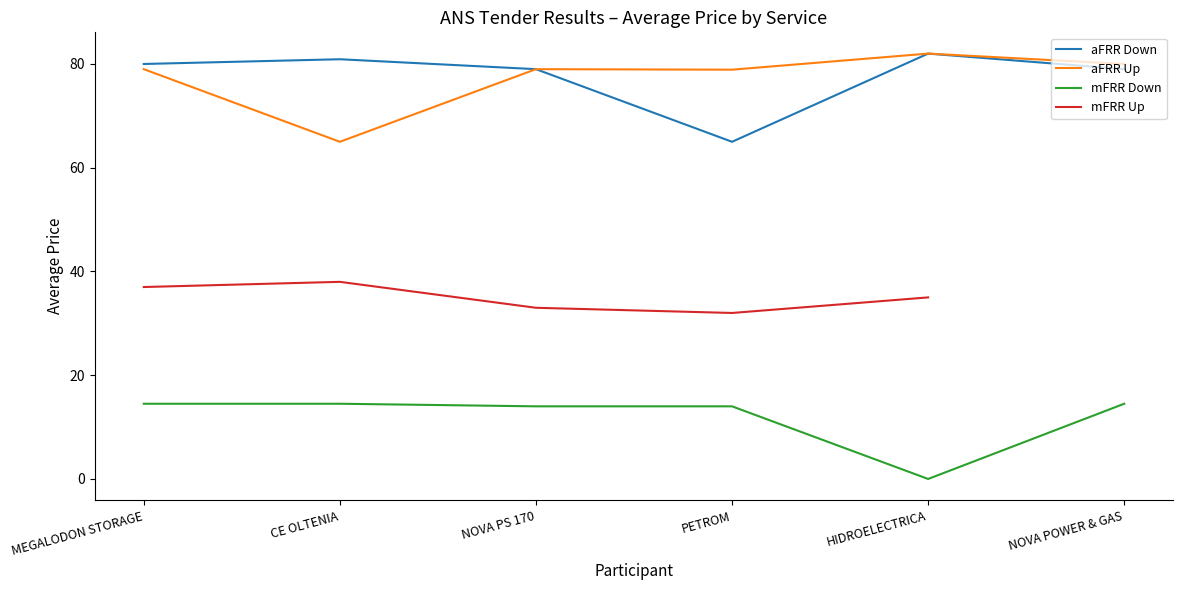

True or false: mFRR Up and aFRR Down intersect in this chart.

False